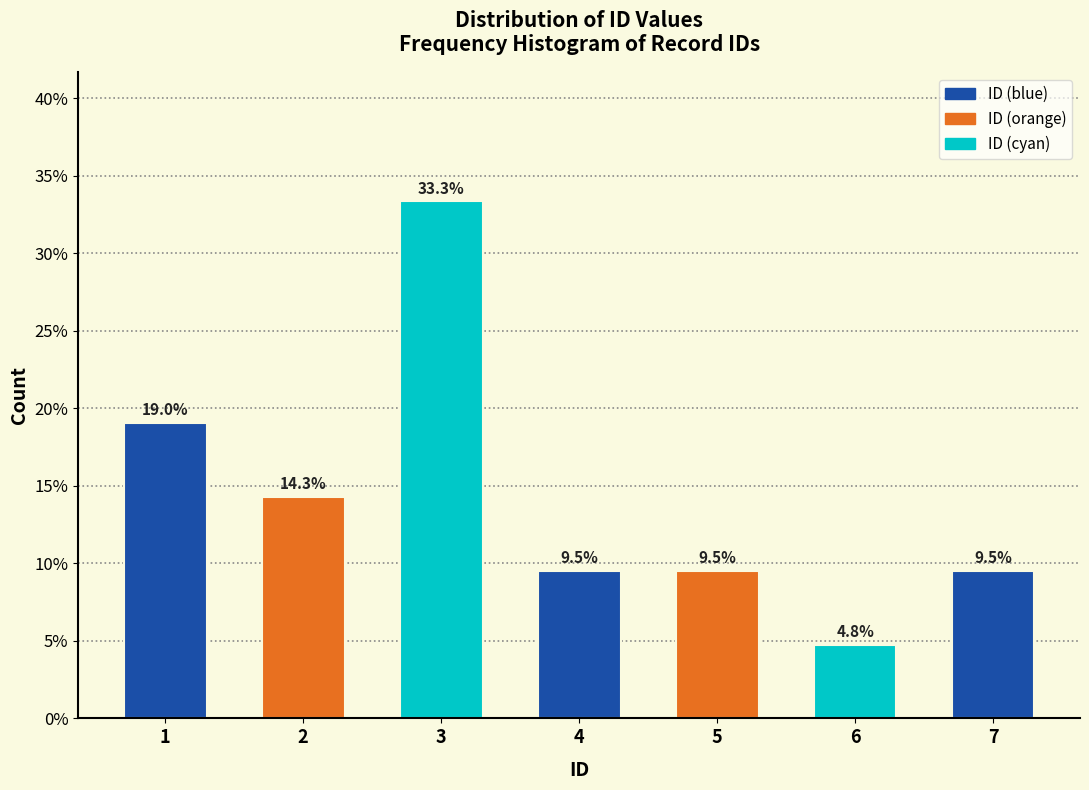

Reading left to right, extract all data points from this chart.

19.0	14.3	33.3	9.5	9.5	4.8	9.5